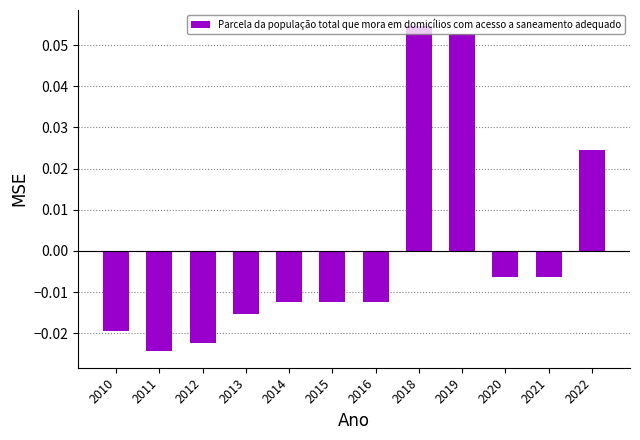

At which label does the data first exceed 0?

2018